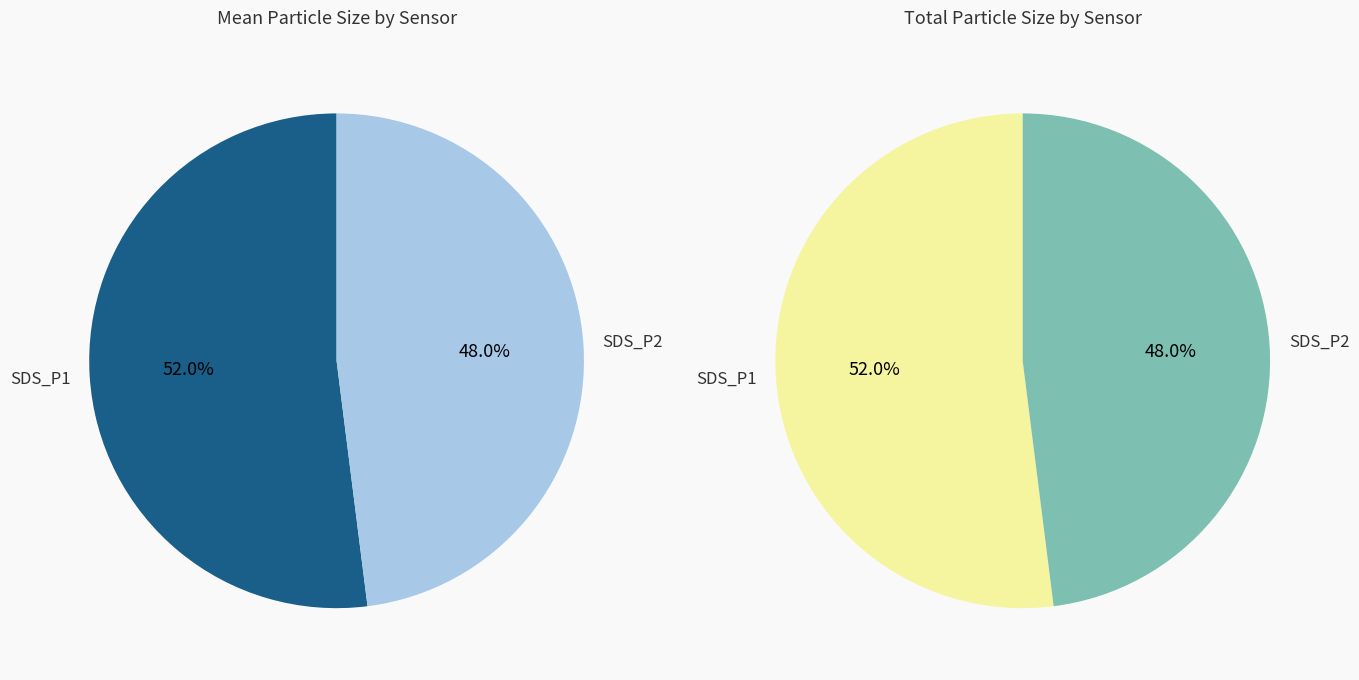

Rank the series by their average value, from lowest to highest.

SDS_P2, SDS_P1